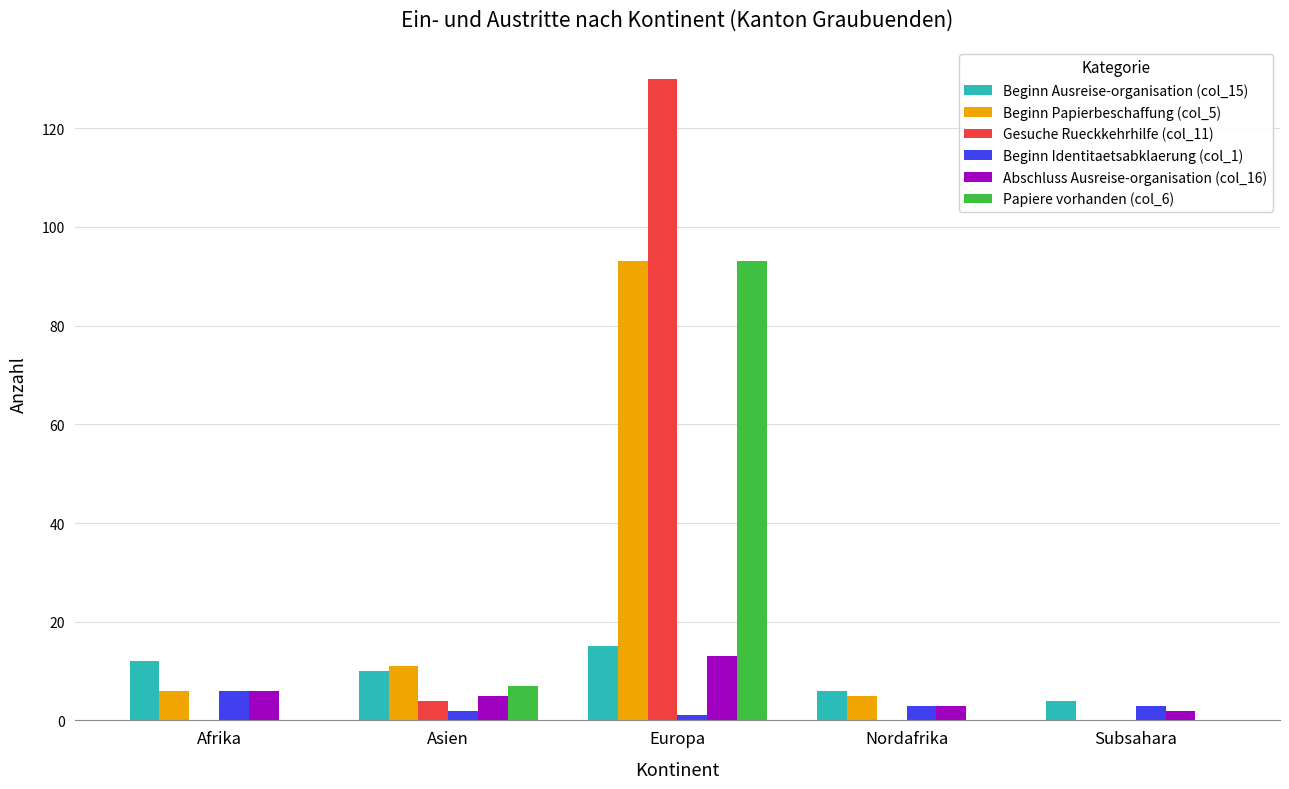

At which category is the sum across all series the highest?

Europa